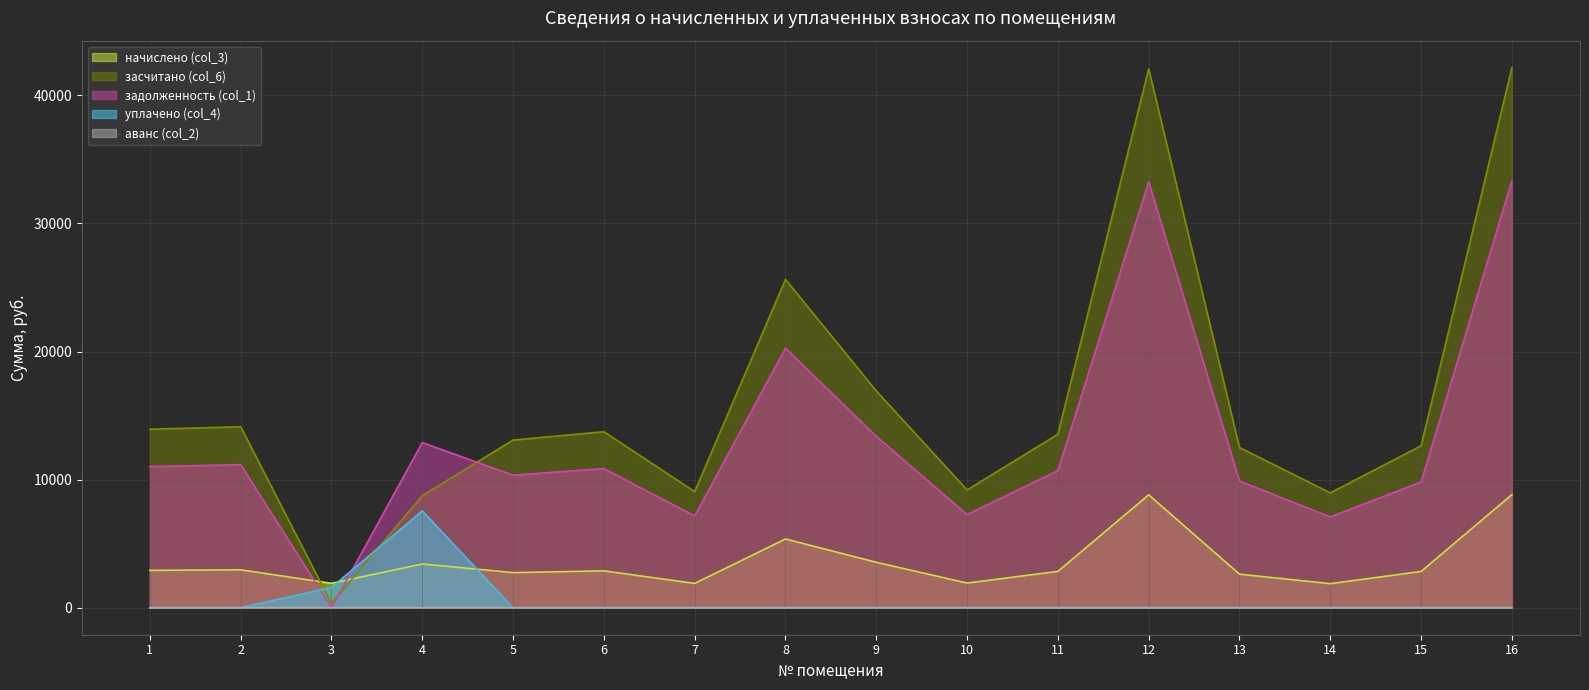

What is the total value across all series at 4?

32613.8